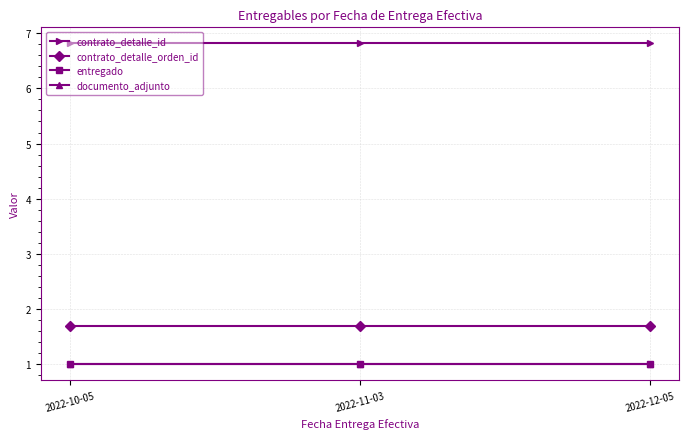

What is the difference between the highest and lowest values at 2022-12-05?

5.8